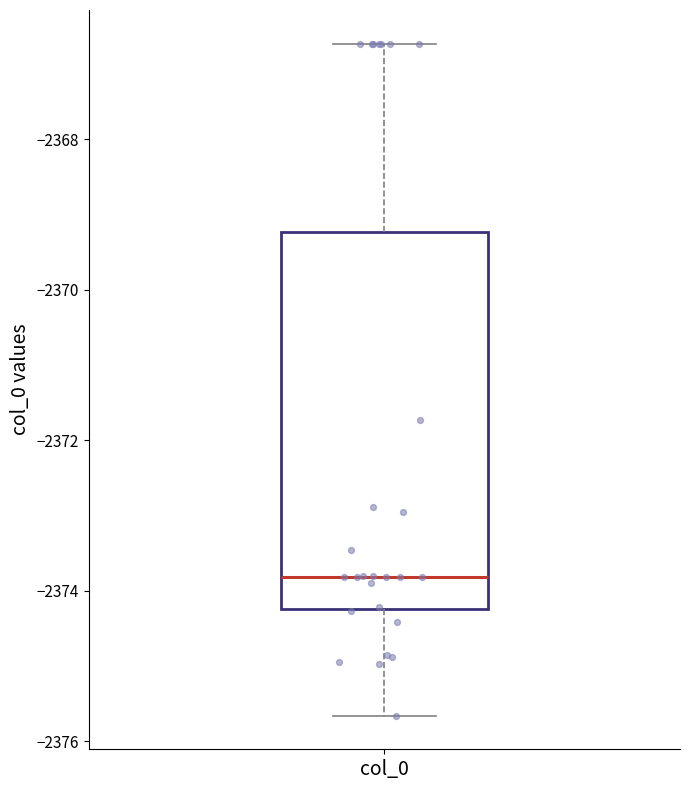

Transcribe this box plot: give where the median line is, the range the box spans, and where the two whiskers end, as read against the y-axis. The values are not printed on the chart, so give them approximately, as read against the axis.

median -2373.8, box -2374.2 to -2369.2, whiskers -2375.6 to -2366.8